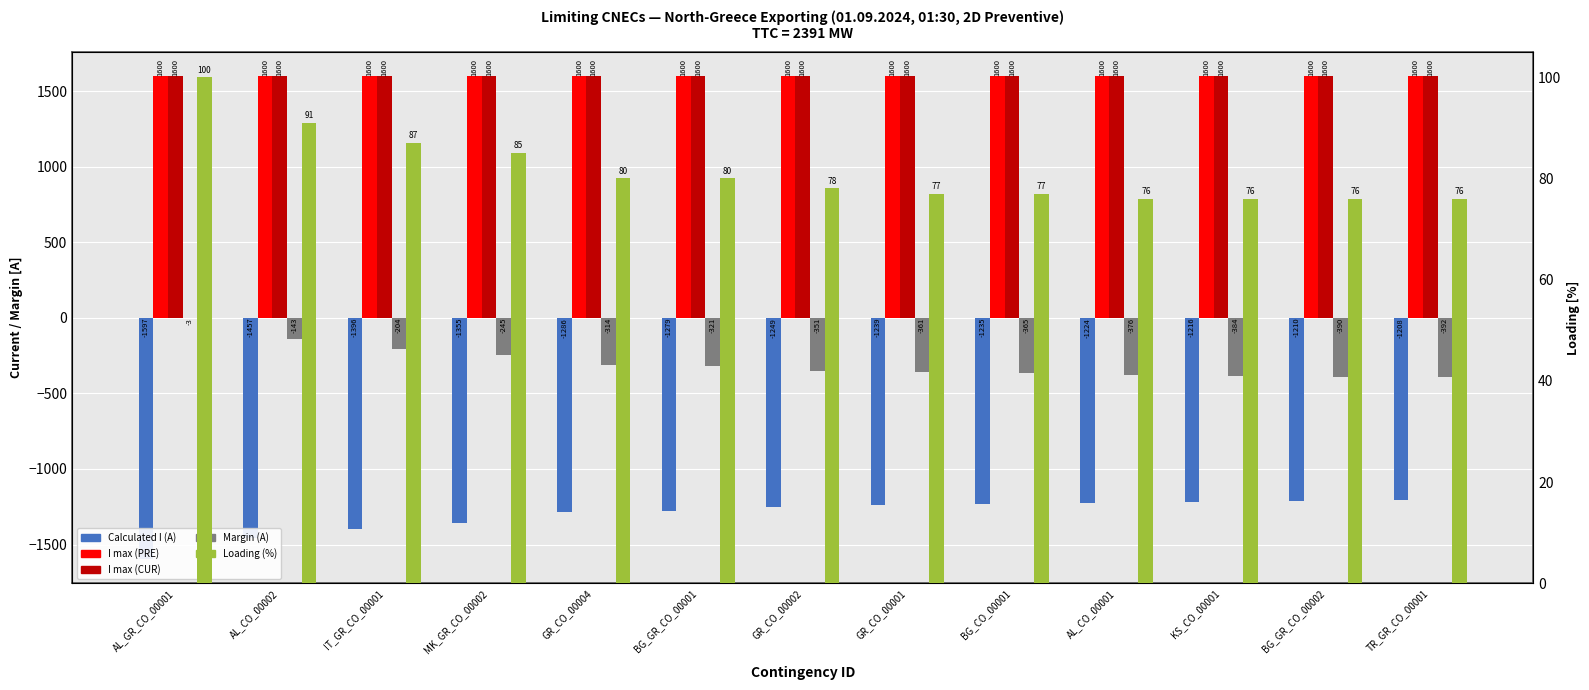

At which label is Loading (%) closest to 88?

IT_GR_CO_00001